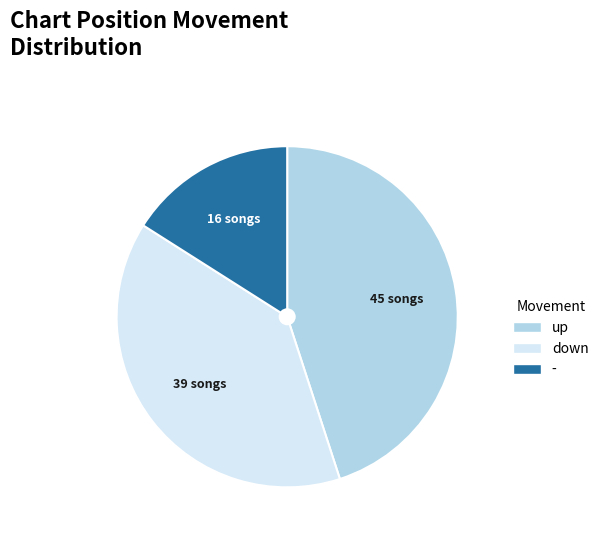

Rank the categories by value from lowest to highest.

-, down, up